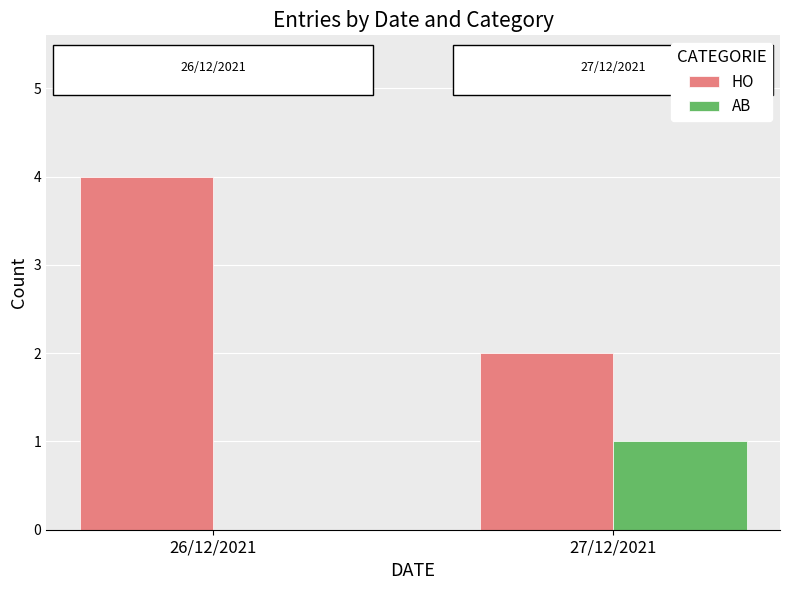

What value does the HO series have at 26/12/2021?

4